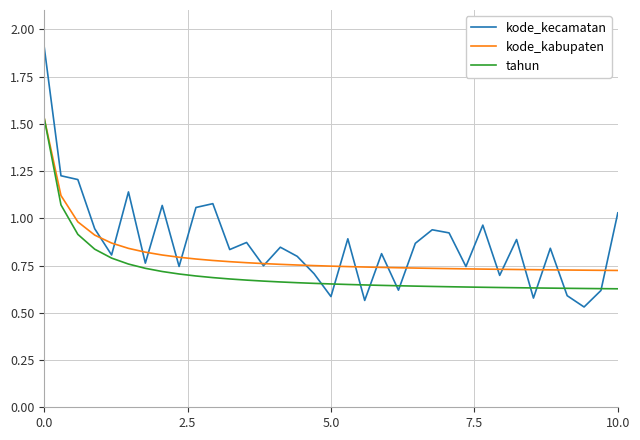

What is the greatest value displayed?

1.9